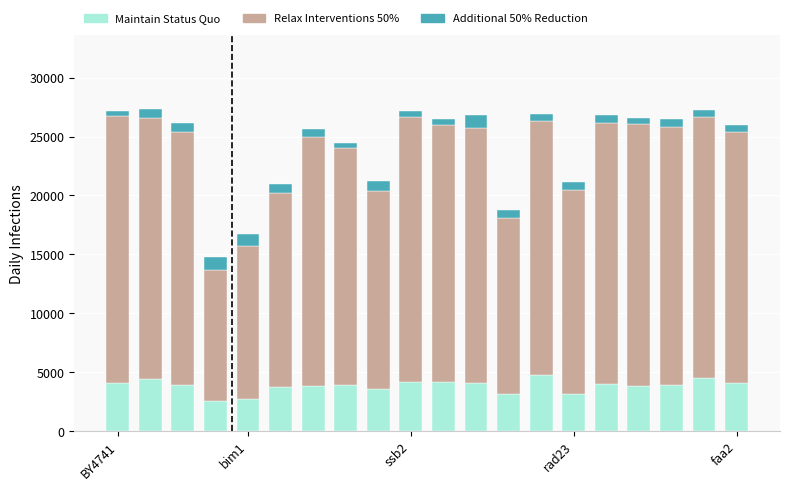

What is the minimum value for Maintain Status Quo?

2523.7